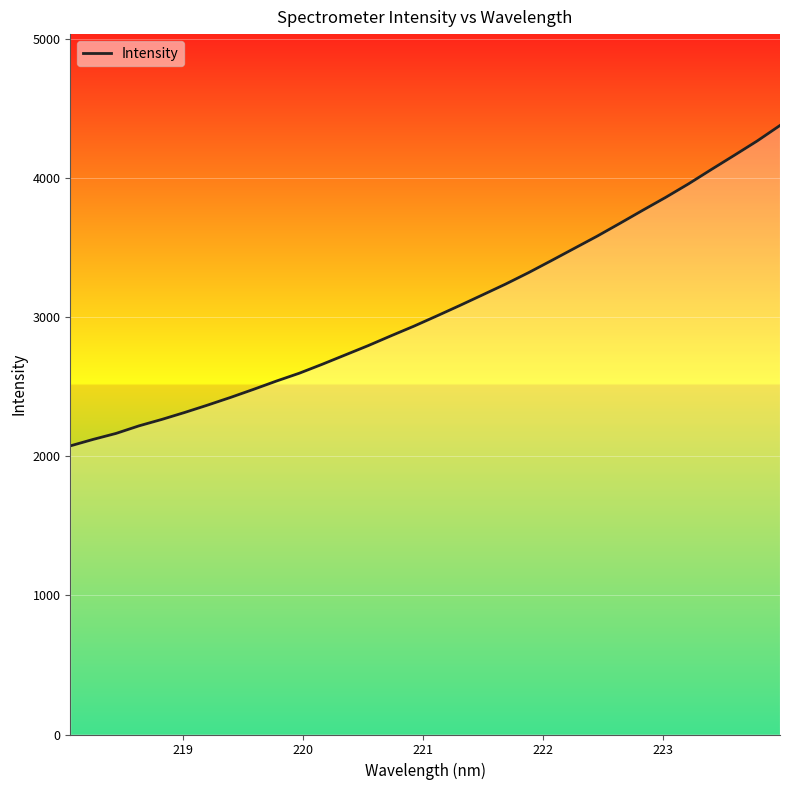

What is the greatest value displayed?

4376.9